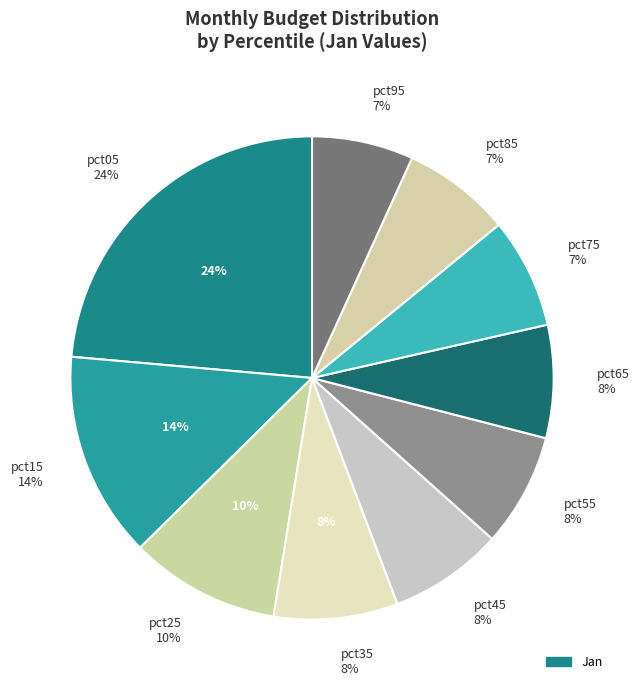

To the nearest percent, what is the average slice percentage?

10%